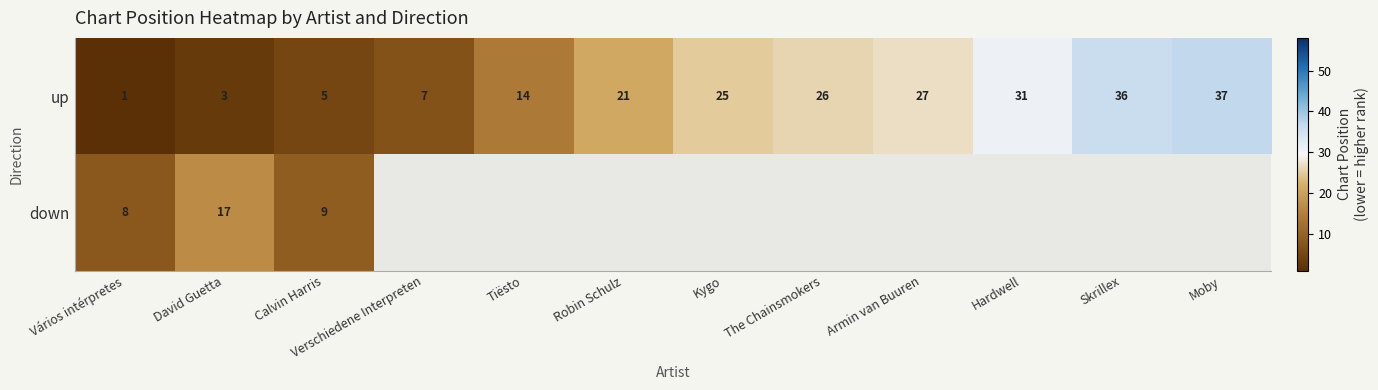

Which category has the lowest value in the up series?

Vários intérpretes